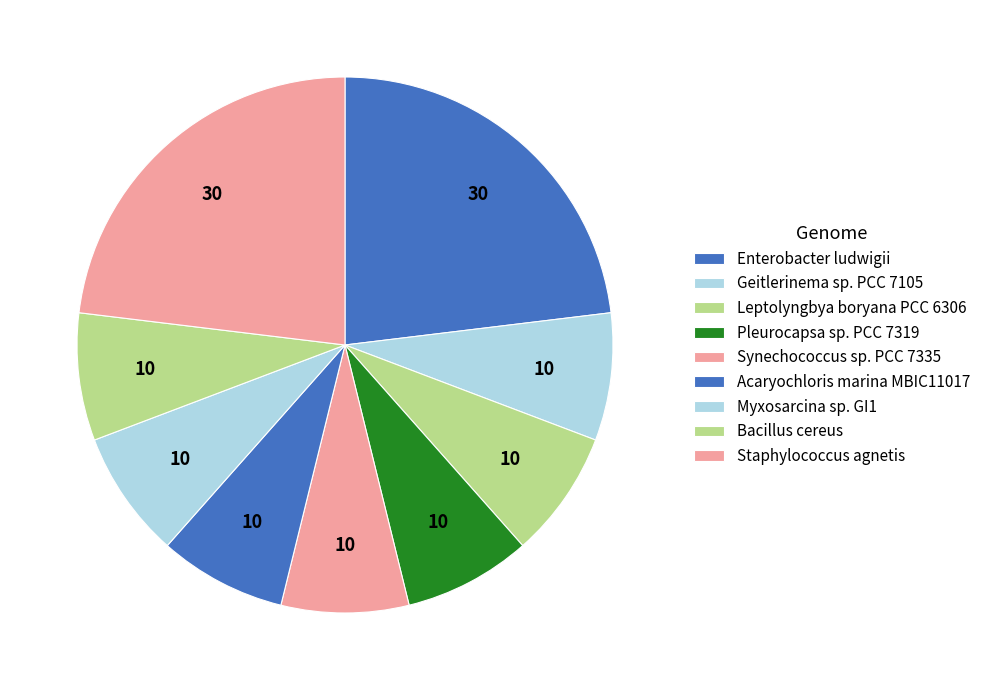

Count the number of slices in the pie.

9